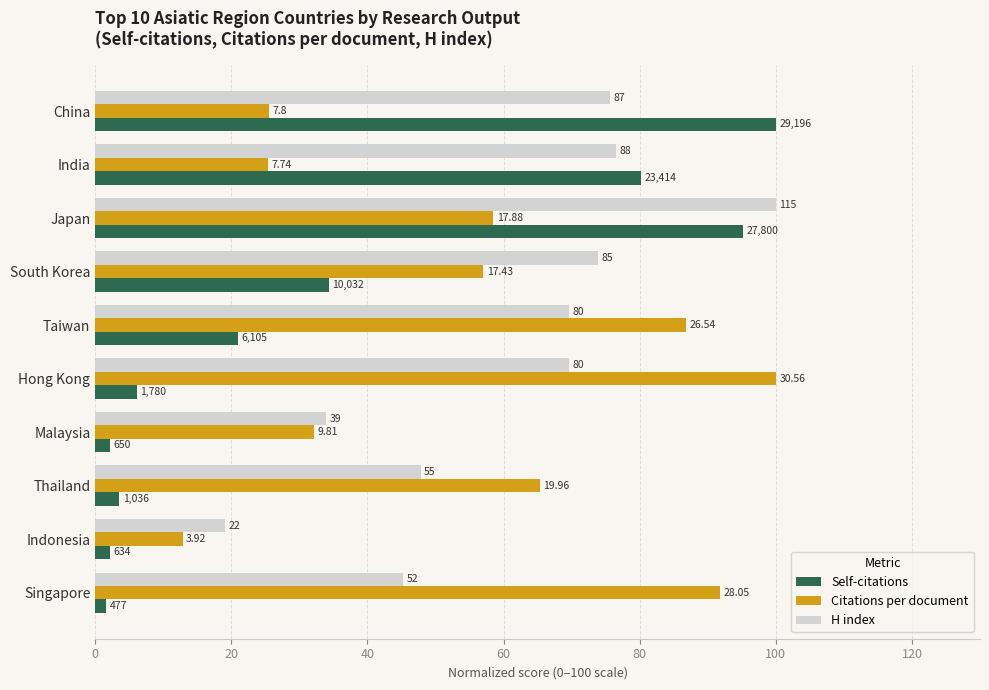

What are all the series names shown in the legend?

Self-citations, Citations per document, H index